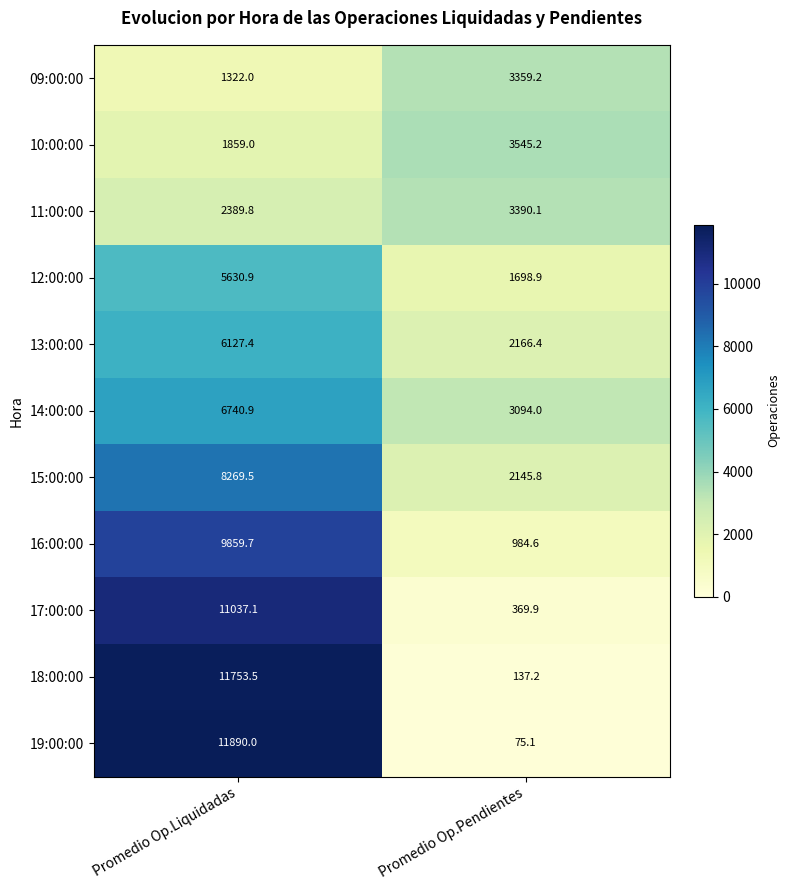

What is the sum of the 12:00:00 values at Promedio Op.Pendientes and Promedio Op.Liquidadas?

7329.8